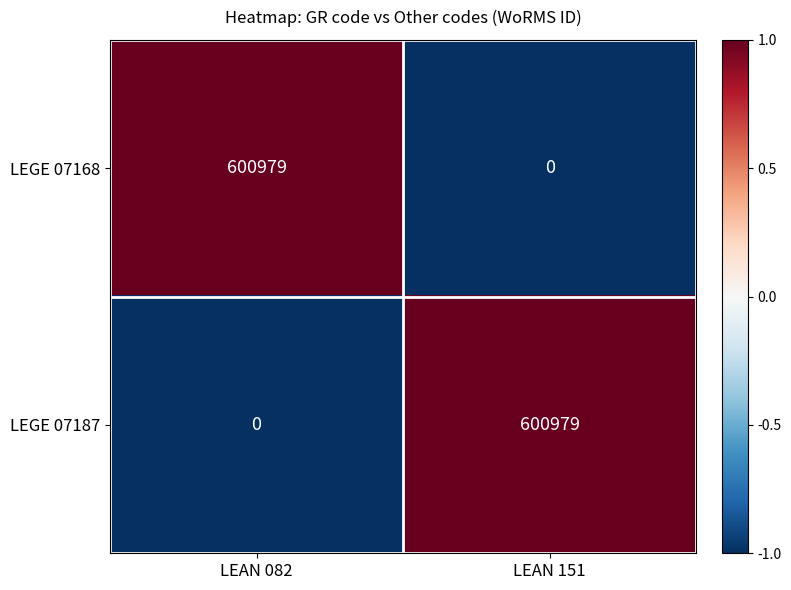

How many series are shown in this chart?

2